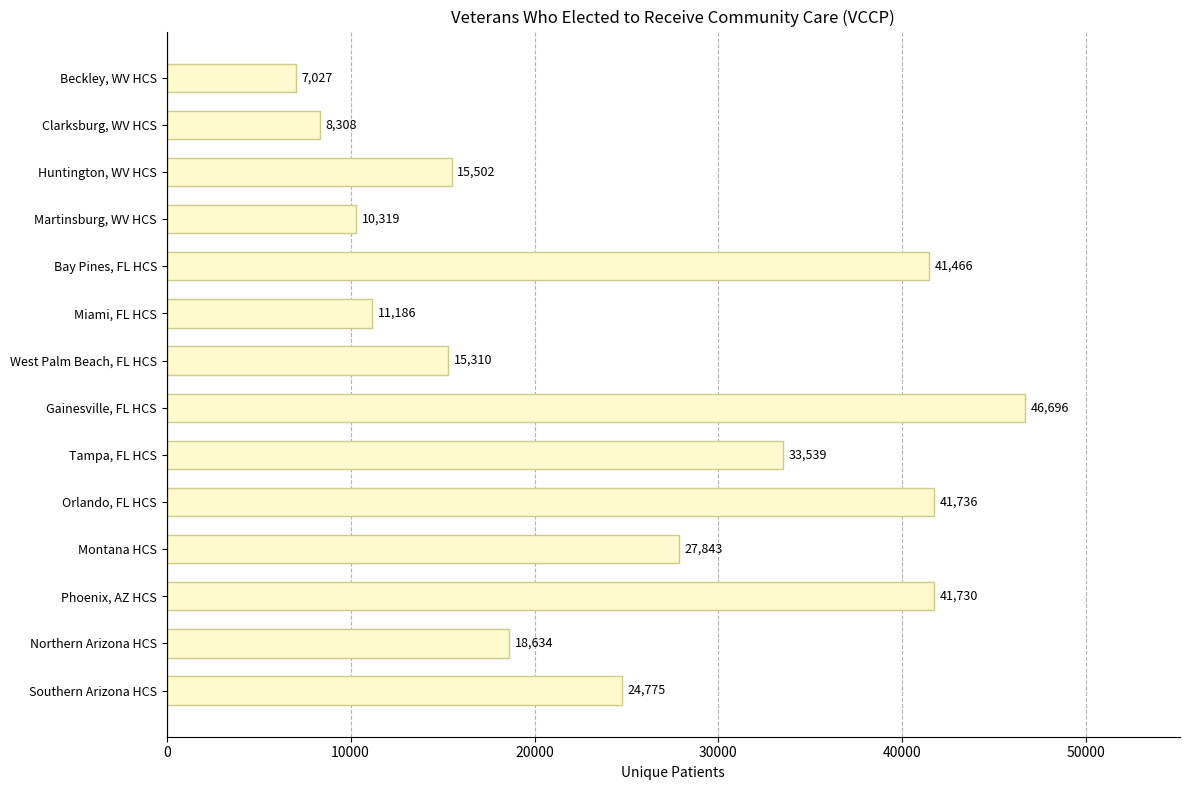

Reading top to bottom, extract all data points from this chart.

Beckley, WV HCS=7027	Clarksburg, WV HCS=8308	Huntington, WV HCS=15502	Martinsburg, WV HCS=10319	Bay Pines, FL HCS=41466	Miami, FL HCS=11186	West Palm Beach, FL HCS=15310	Gainesville, FL HCS=46696	Tampa, FL HCS=33539	Orlando, FL HCS=41736	Montana HCS=27843	Phoenix, AZ HCS=41730	Northern Arizona HCS=18634	Southern Arizona HCS=24775